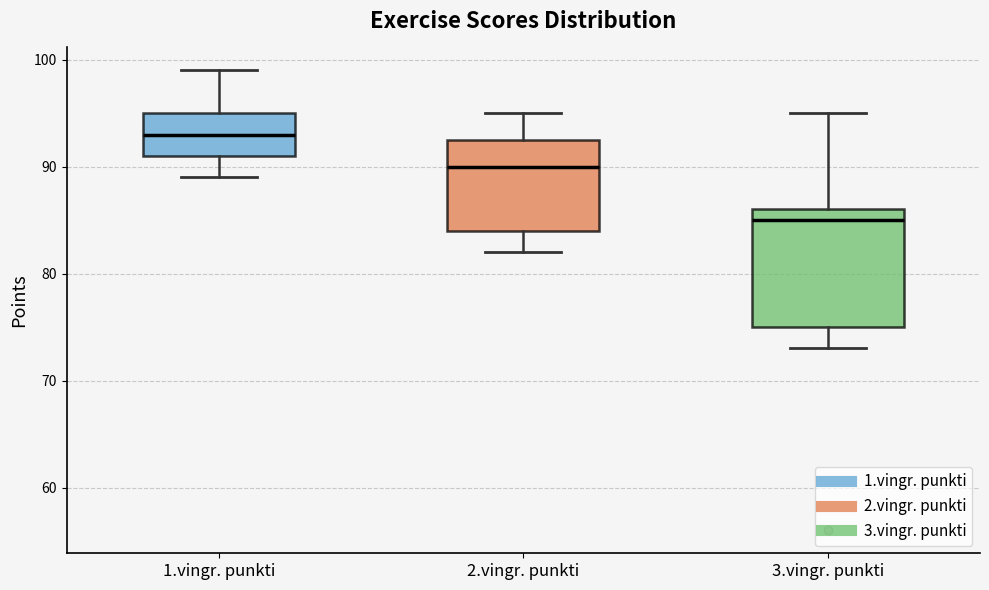

Where does the lower whisker of the box for 2.vingr. punkti end on the y-axis? The values are not printed on the chart, so give them approximately, as read against the axis.

82